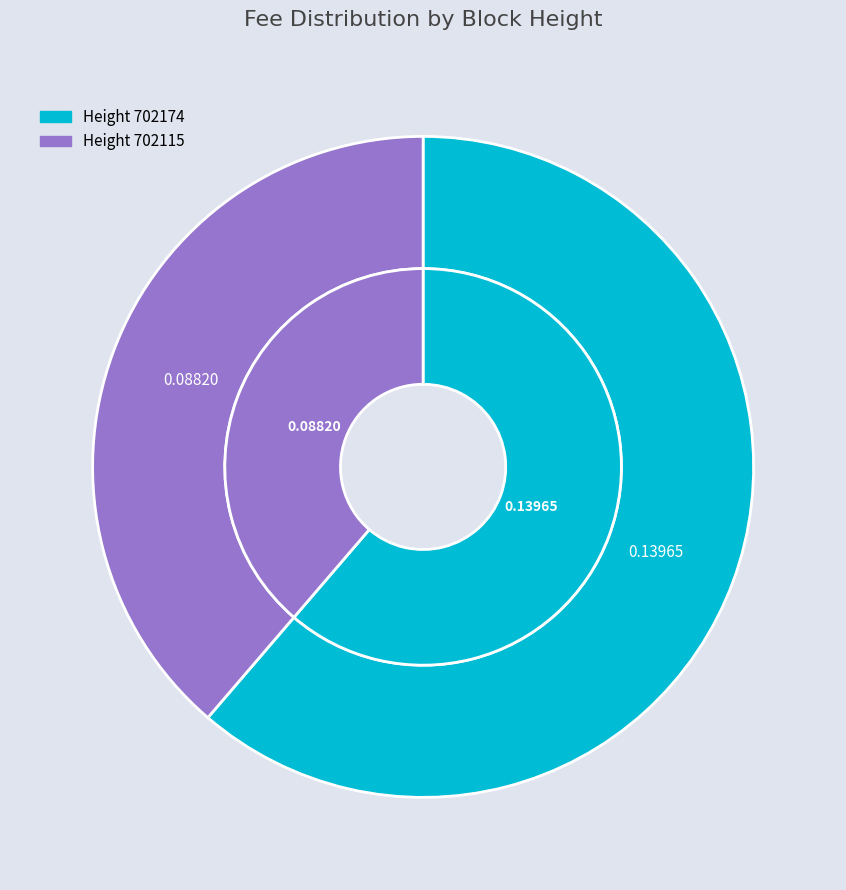

What percentage is NOT represented by 702174?

38.7%